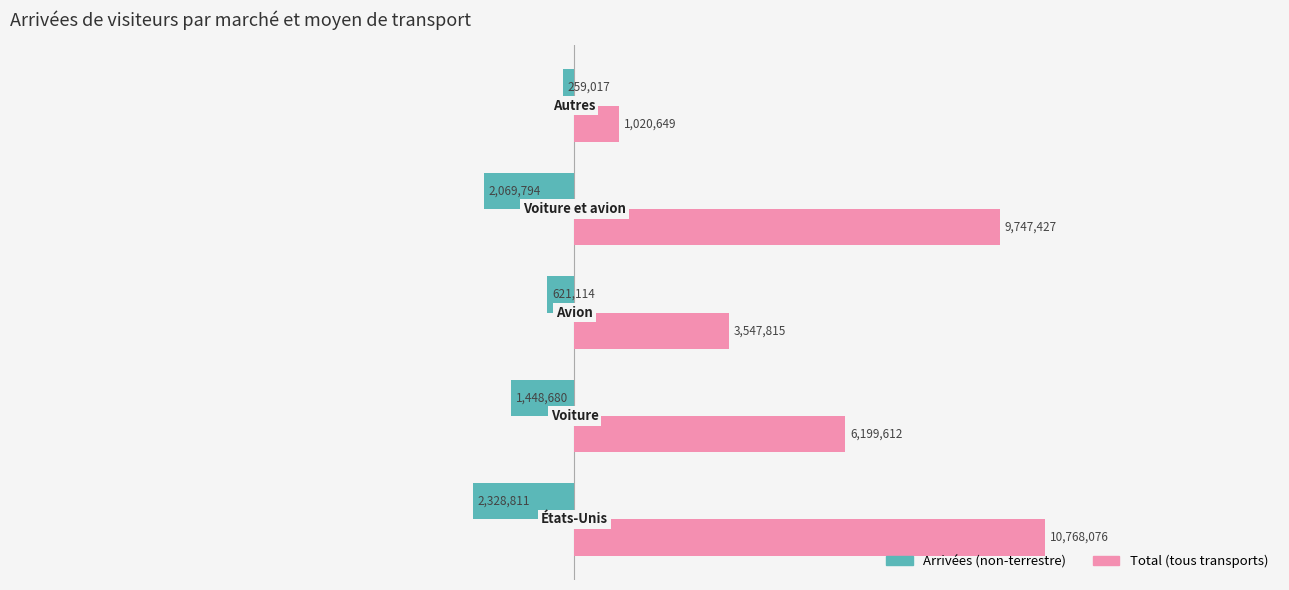

How many groups of bars are there?

5